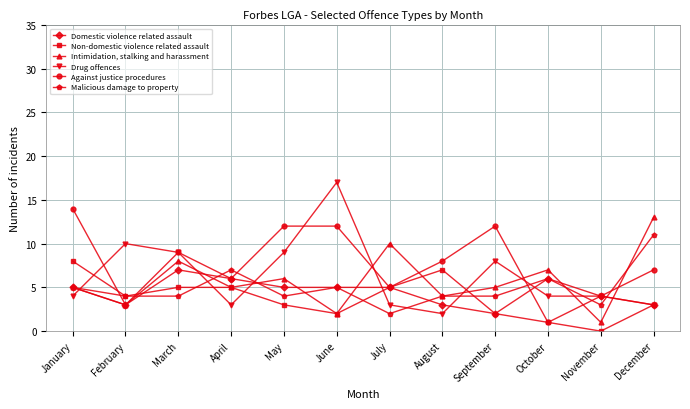

True or false: Against justice procedures and Malicious damage to property cross at least once.

True